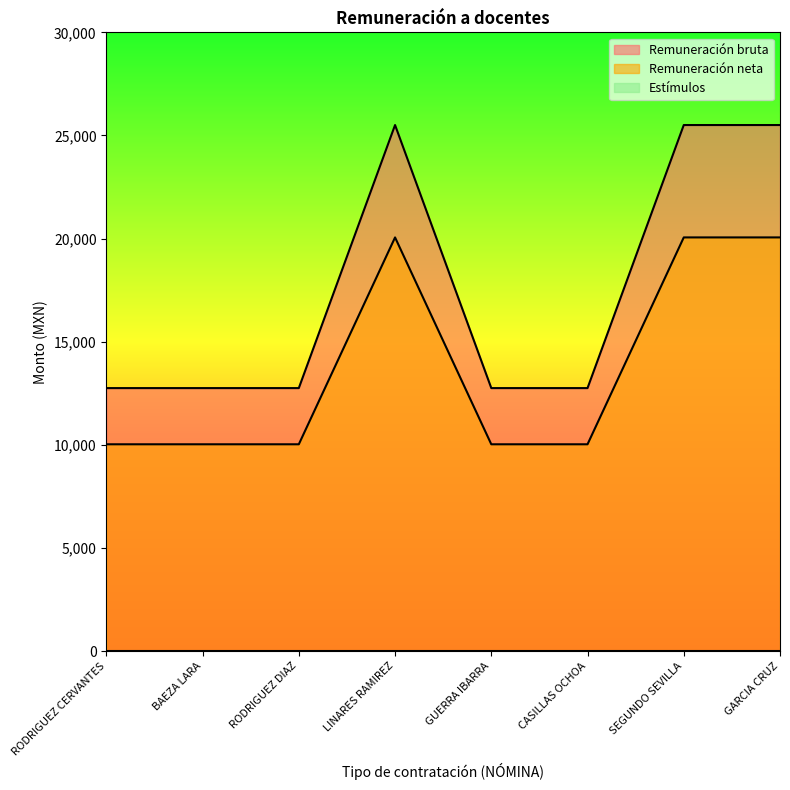

What is the sum of the Remuneración neta values at GARCIA CRUZ and CASILLAS OCHOA?

30086.9